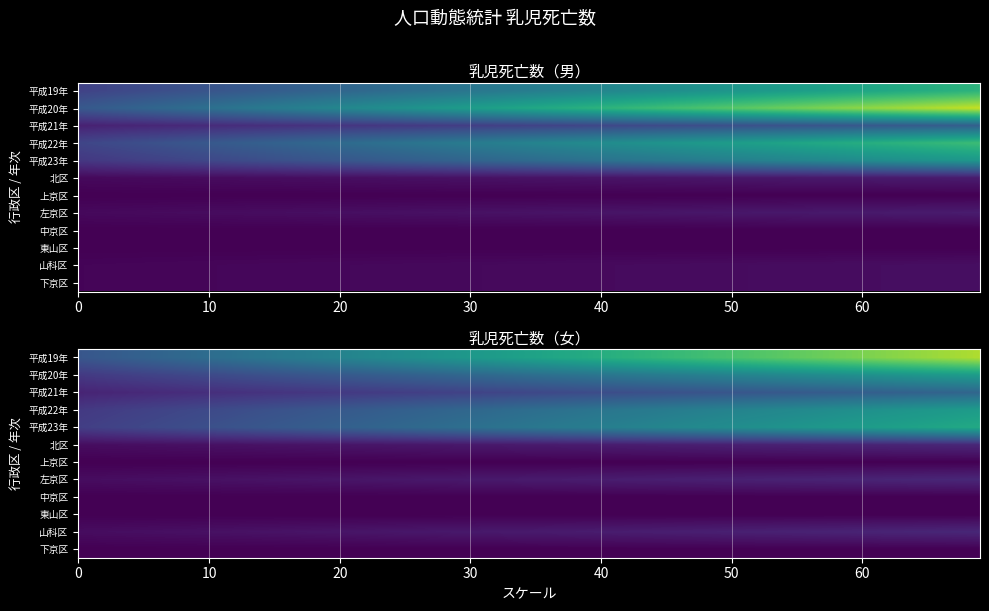

Which series has the largest total across all categories?

平成22年